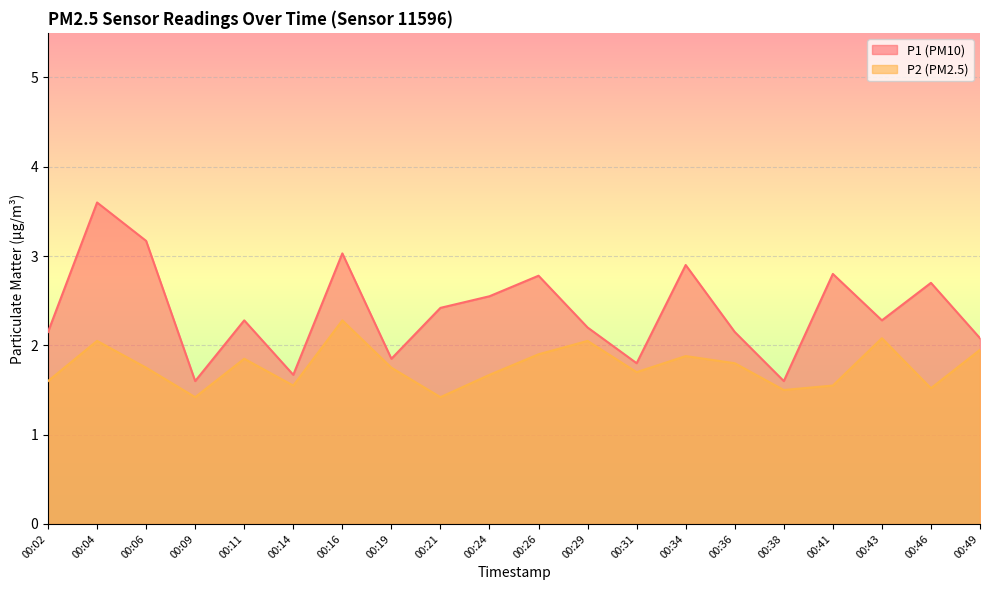

Which series has the largest total across all categories?

P1